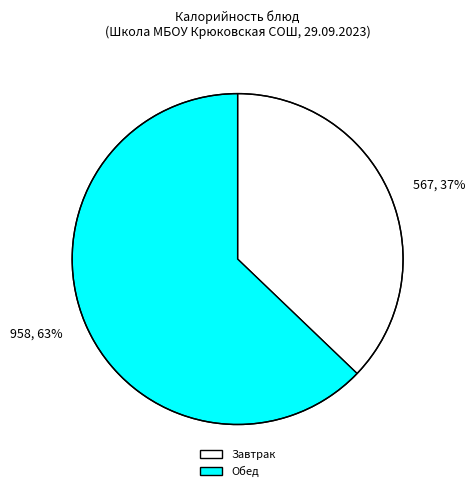

What is the ratio of the value at 567, 37% to the value at 958, 63%?

0.6